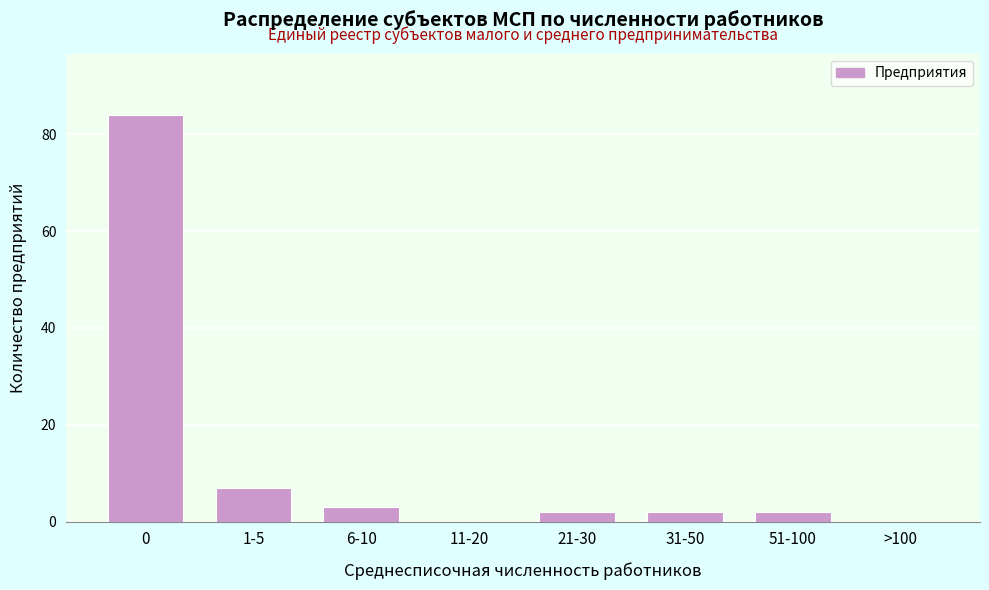

Reading right to left, transcribe all the data shown in this chart.

>100=0	51-100=2	31-50=2	21-30=2	11-20=0	6-10=3	1-5=7	0=84